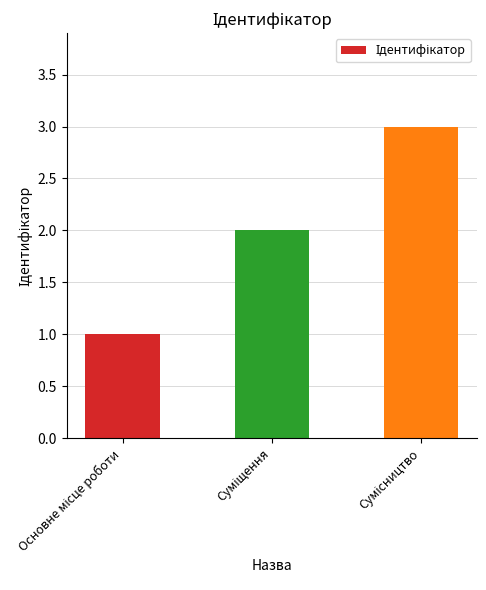

What is the sum of all values?

6